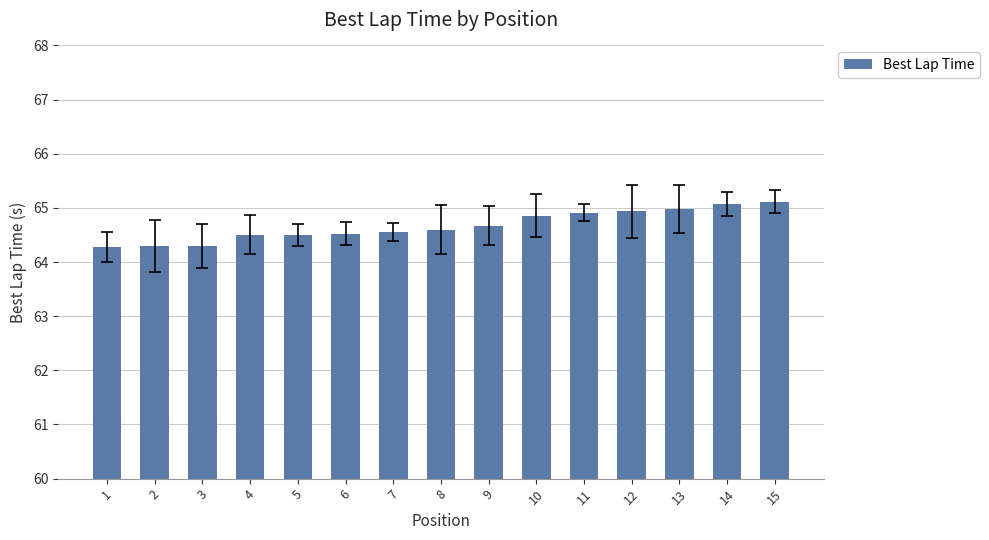

What is the change in value from 9 to 10?

+0.2